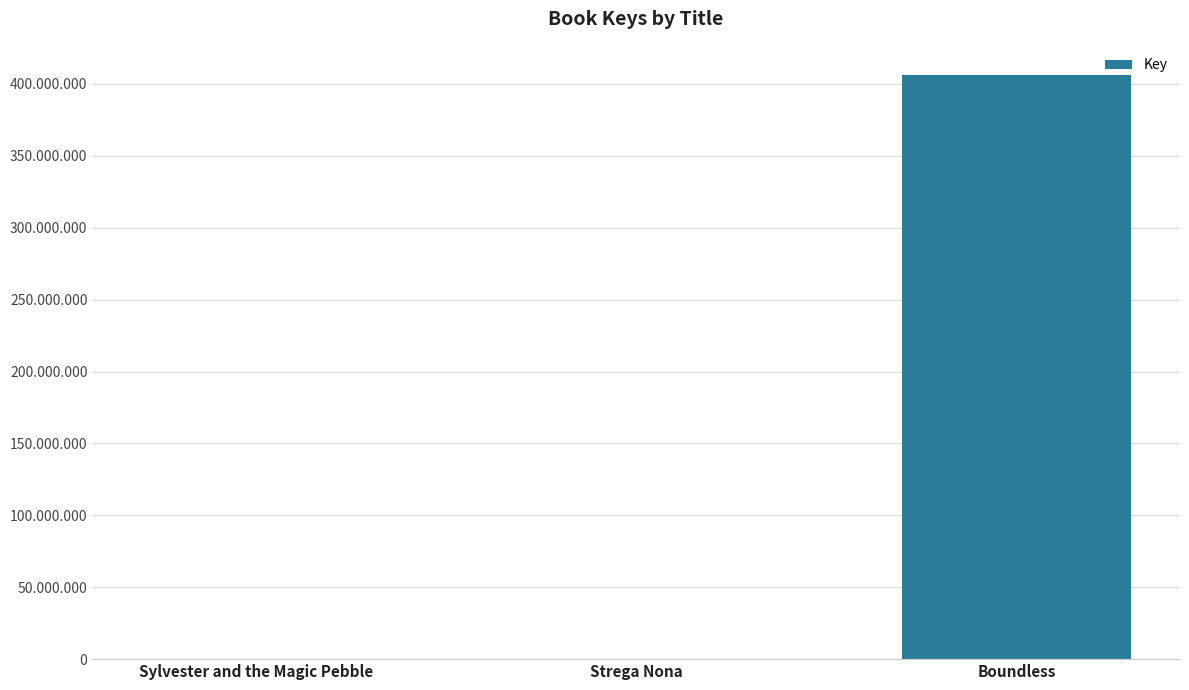

What is the difference between the maximum and minimum values?

406208198